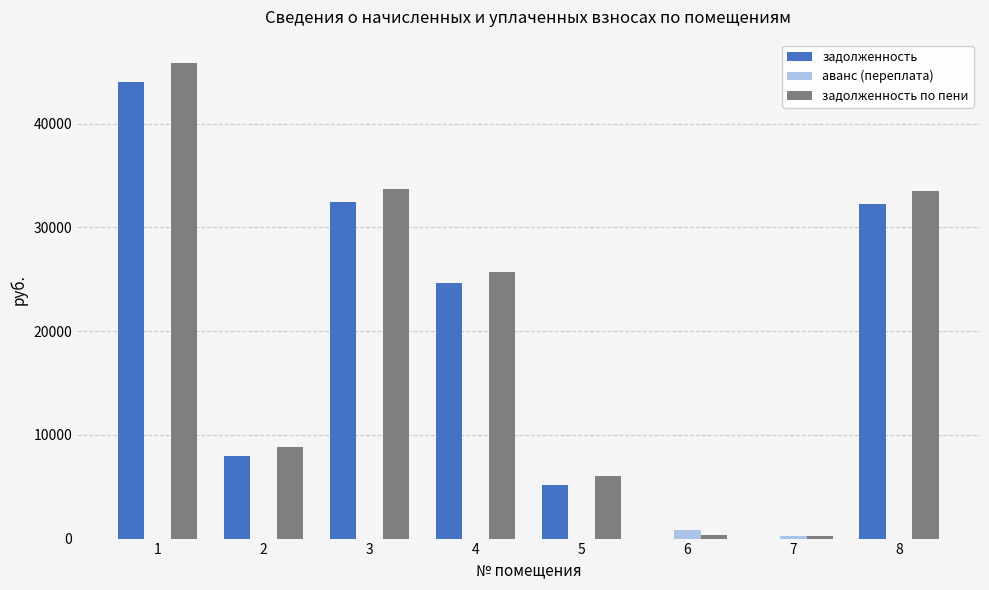

Count the number of data series in this chart.

3